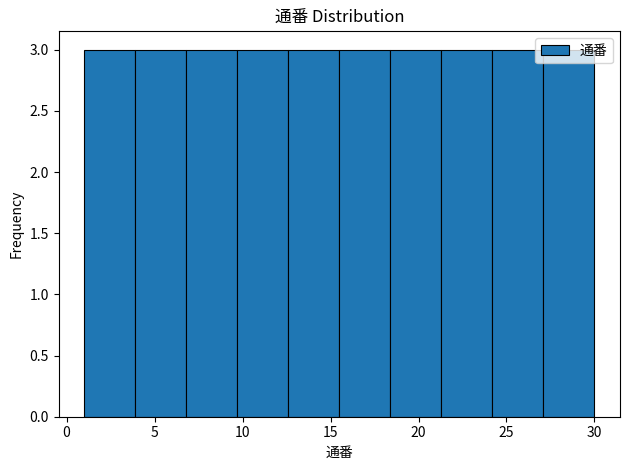

How tall is the bar that spans 21.3 to 24.2 on the x-axis? Neither the bar edges nor the heights are printed on the chart, so give them approximately, as read against the axes.

3